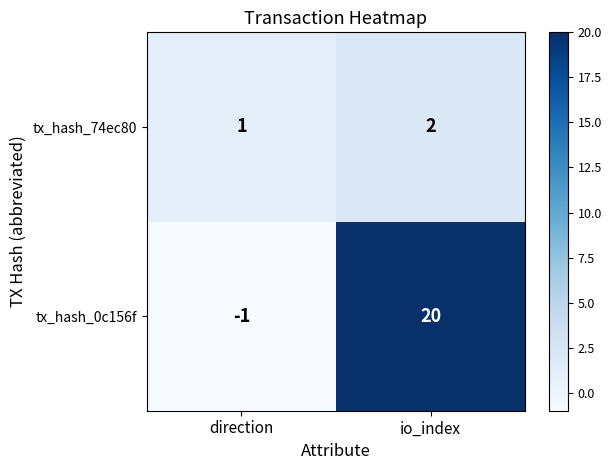

The value of tx_hash_0c156f at io_index is 20. True or false?

True